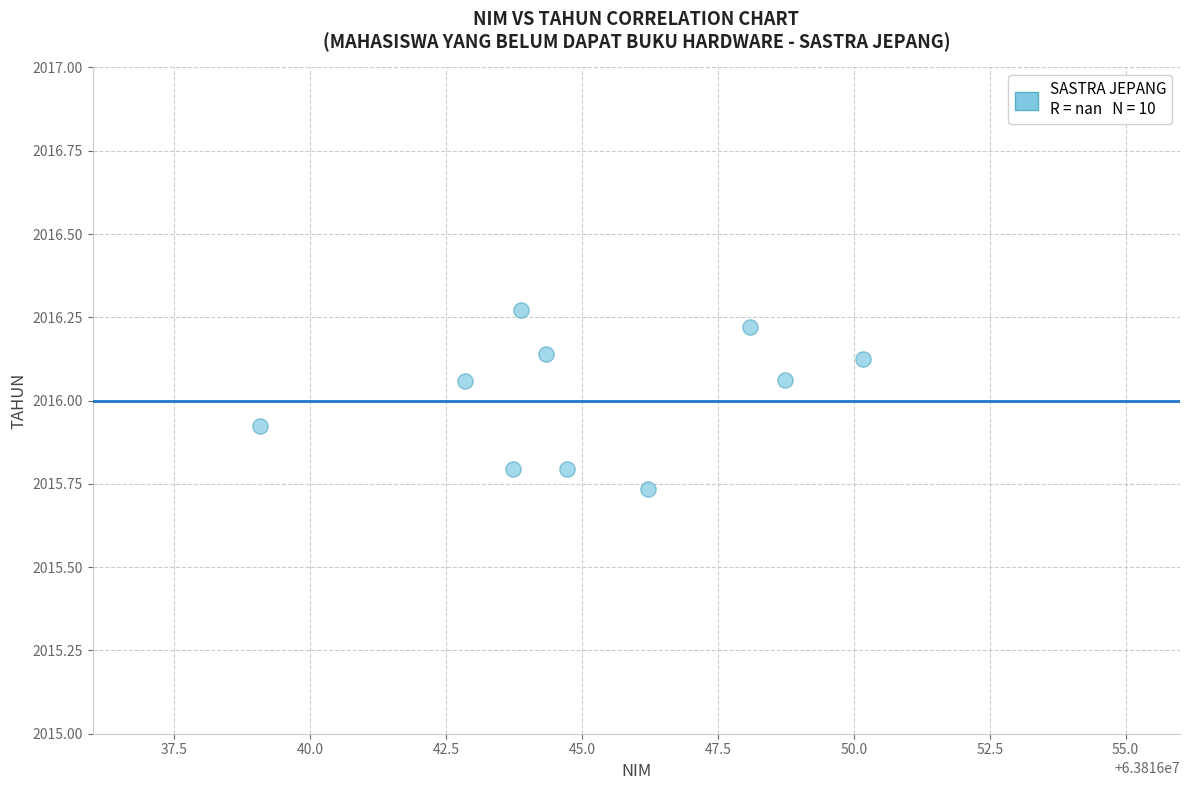

What is the range of X values (max minus min)?

11.1